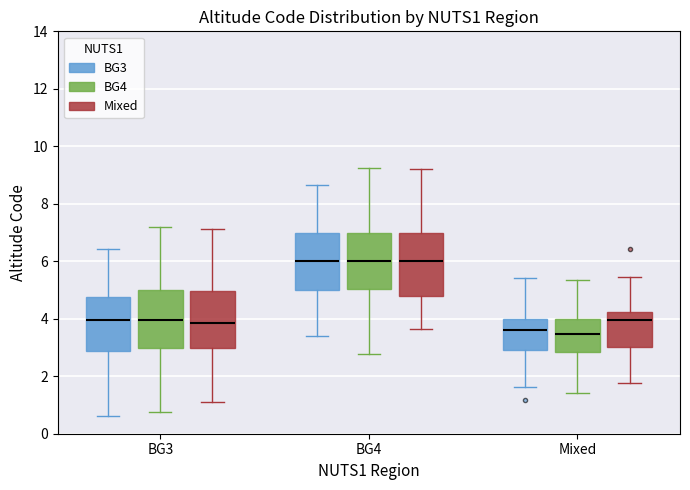

Reading left to right, read every box against the y-axis: the position of its median line, the range the box covers, and the ends of its whiskers. The values are not printed on the chart, so give them approximately, as read against the axis.

BG3 (BG3): median 4.0, box 2.8 to 4.8, whiskers 0.6 to 6.4
BG3 (BG4): median 4.0, box 3.0 to 5.0, whiskers 0.8 to 7.2
BG3 (Mixed): median 3.8, box 3.0 to 5.0, whiskers 1.0 to 7.2
BG4 (BG3): median 6.0, box 5.0 to 7.0, whiskers 3.4 to 8.6
BG4 (BG4): median 6.0, box 5.0 to 7.0, whiskers 2.8 to 9.2
BG4 (Mixed): median 6.0, box 4.8 to 7.0, whiskers 3.6 to 9.2
Mixed (BG3): median 3.6, box 3.0 to 4.0, whiskers 1.6 to 5.4
Mixed (BG4): median 3.4, box 2.8 to 4.0, whiskers 1.4 to 5.4
Mixed (Mixed): median 4.0, box 3.0 to 4.2, whiskers 1.8 to 5.4